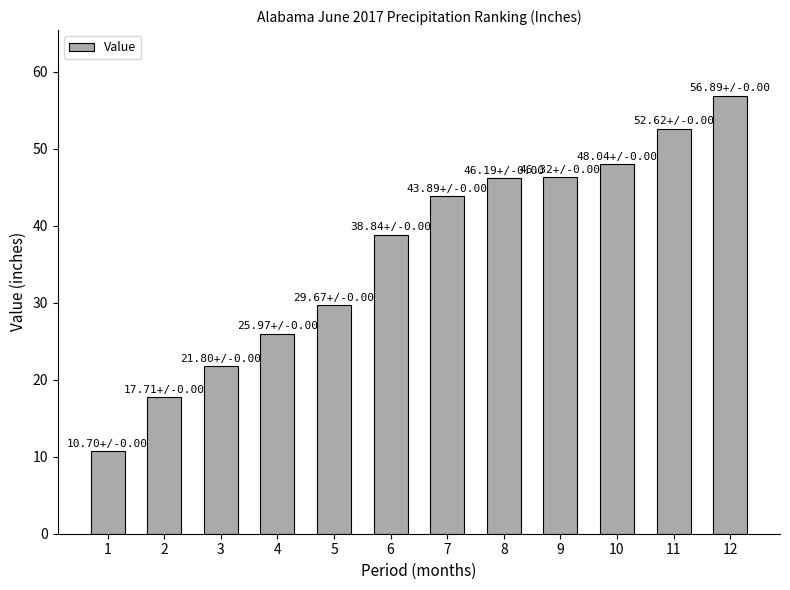

What is the smallest value displayed?

10.7